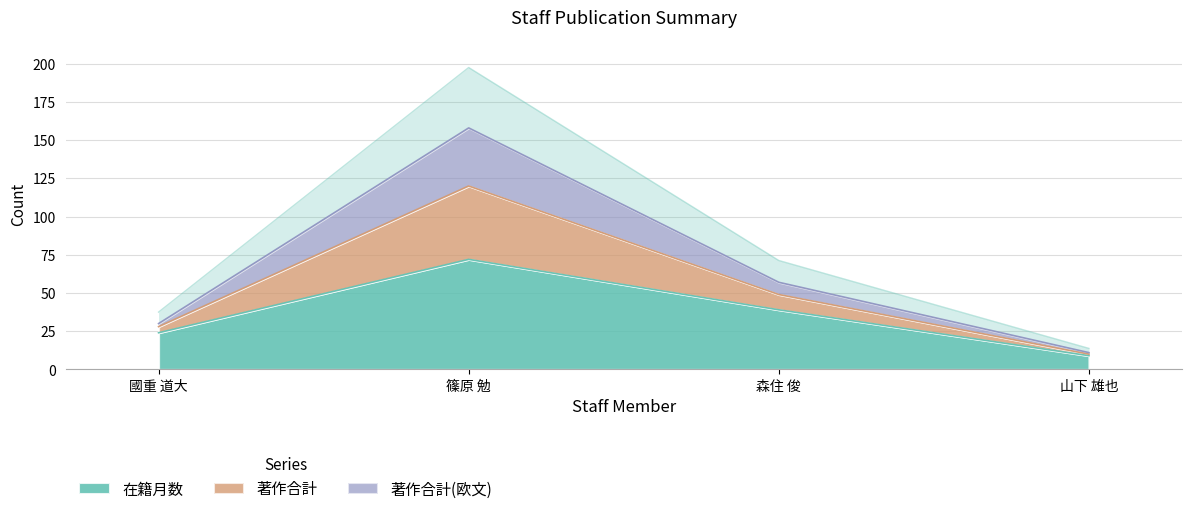

What is the label of the 2nd point from the left?

篠原 勉